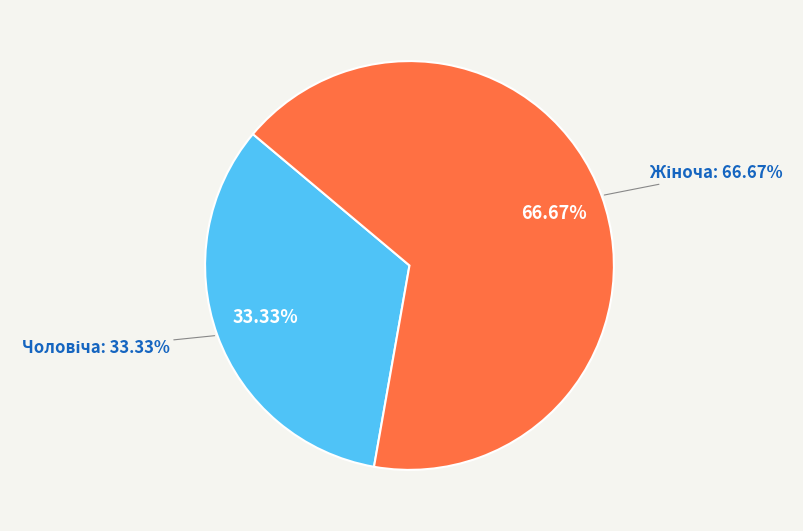

What is the majority slice?

Жіноча